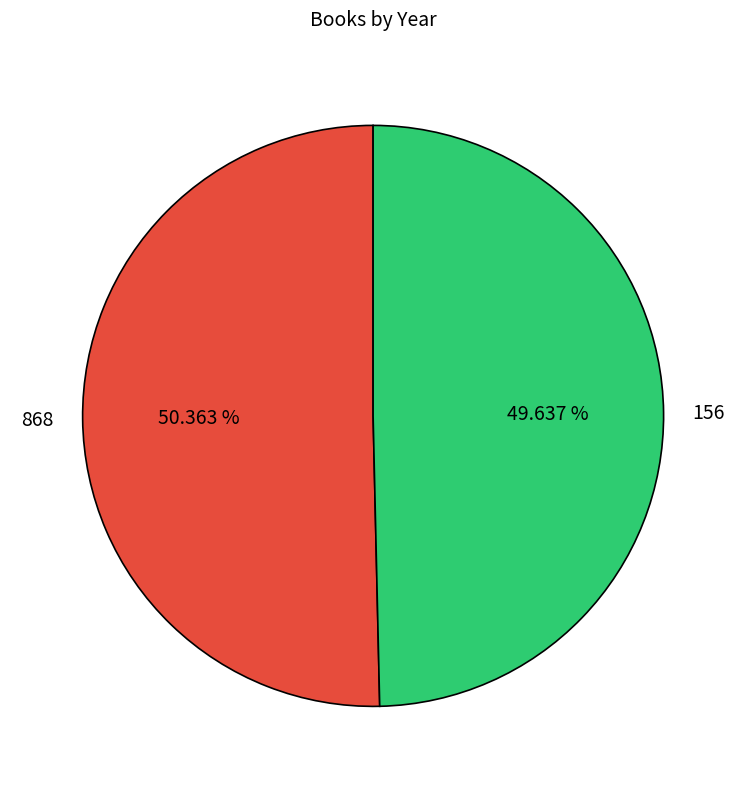

Which slice is the largest?

868